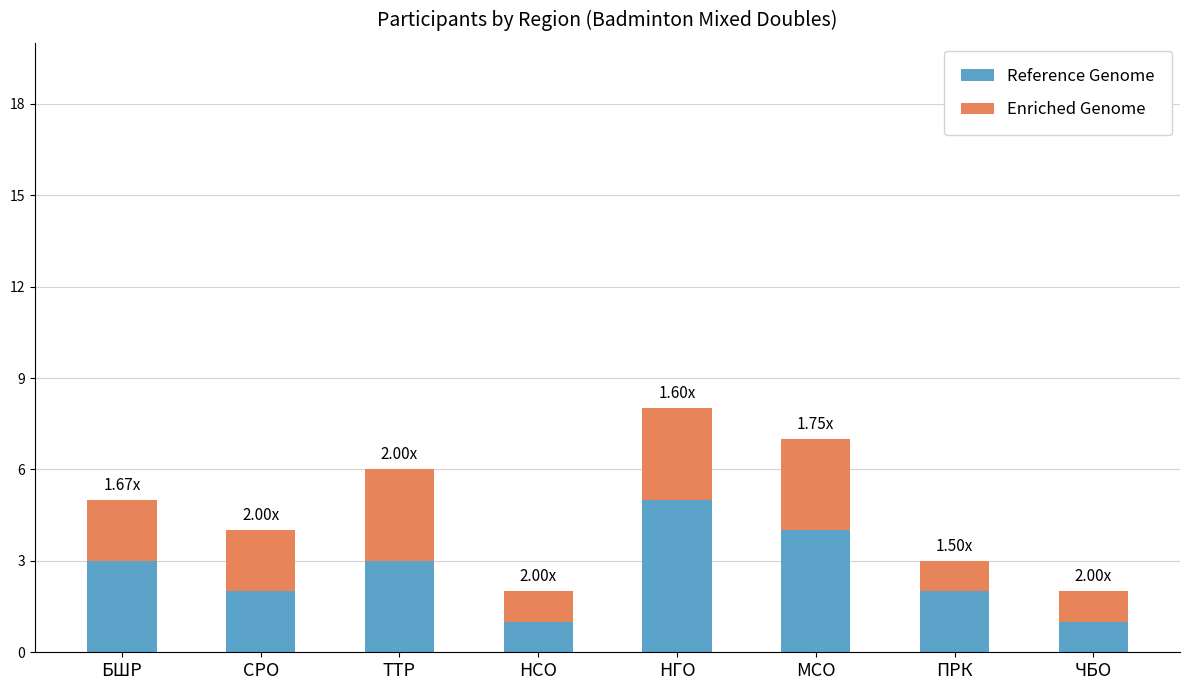

Which category has the highest value in the Reference Genome series?

НГО